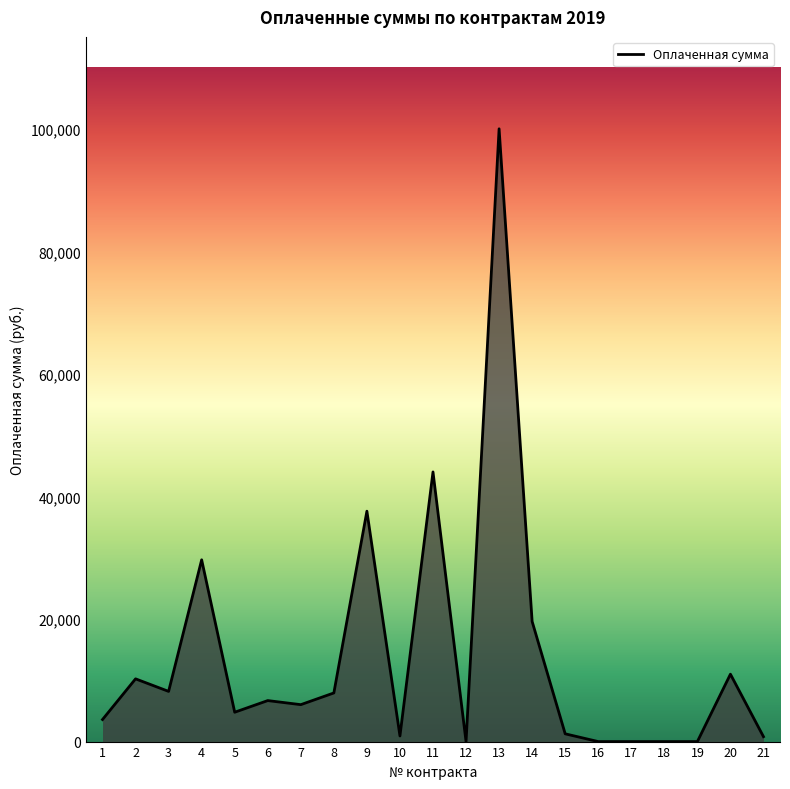

How many values are below 6026?

10